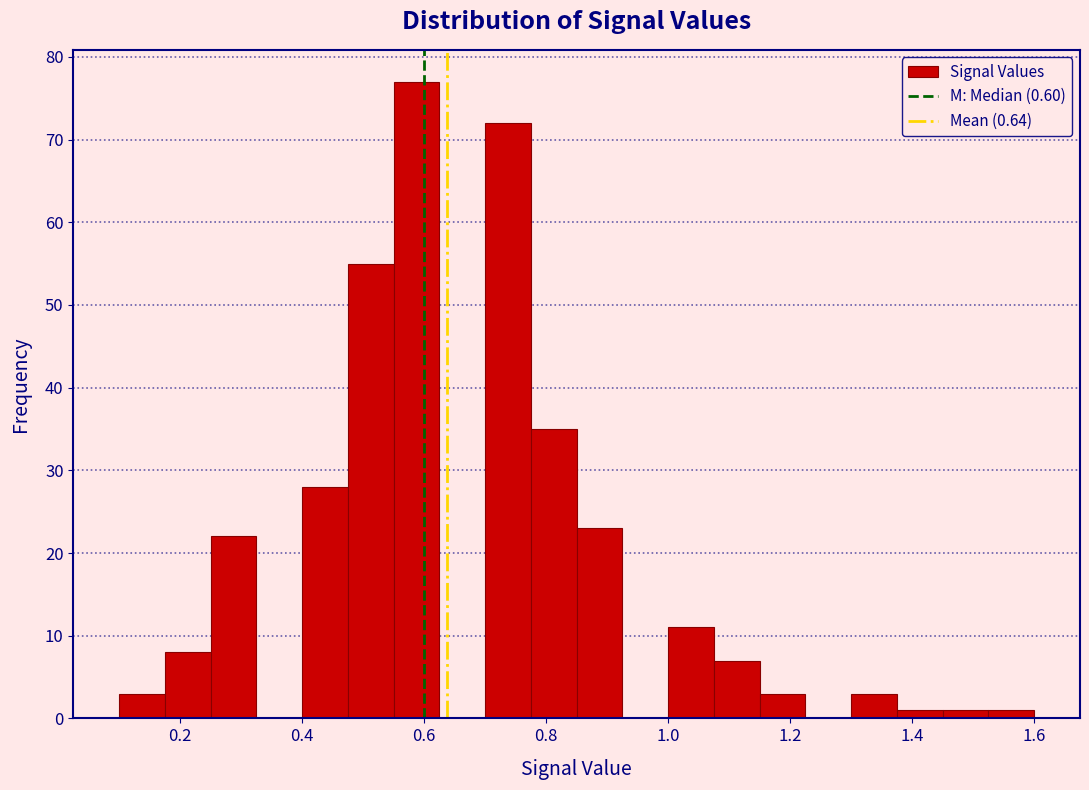

Around what value on the x-axis is the tallest bar? Give the approximate position of its centre, as read against the axis.

0.58